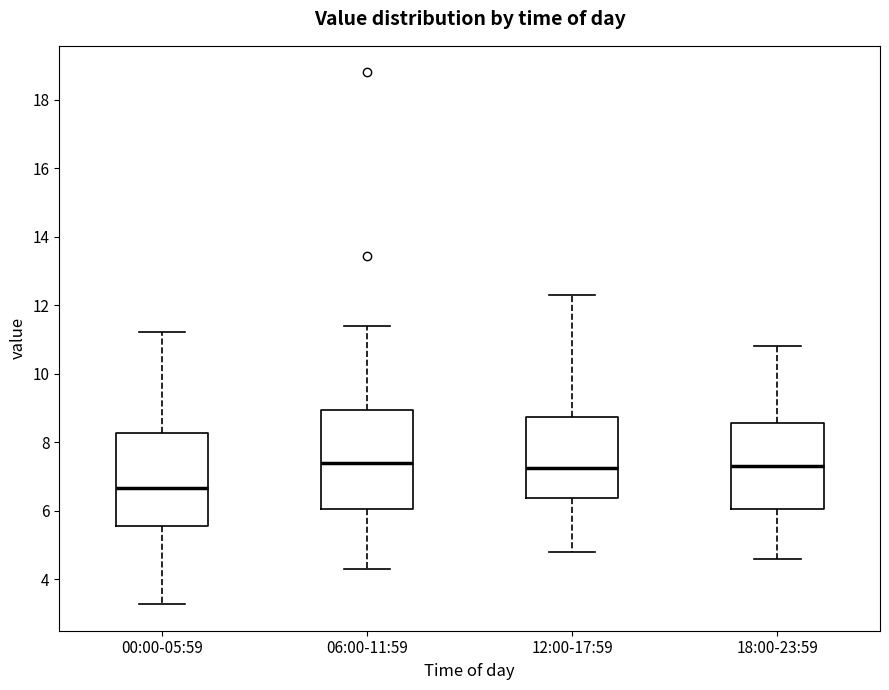

Reading left to right, read every box against the y-axis: the position of its median line, the range the box covers, and the ends of its whiskers. The values are not printed on the chart, so give them approximately, as read against the axis.

00:00-05:59: median 6.6, box 5.6 to 8.2, whiskers 3.2 to 11.2
06:00-11:59: median 7.4, box 6.0 to 9.0, whiskers 4.4 to 11.4
12:00-17:59: median 7.2, box 6.4 to 8.8, whiskers 4.8 to 12.4
18:00-23:59: median 7.4, box 6.0 to 8.6, whiskers 4.6 to 10.8